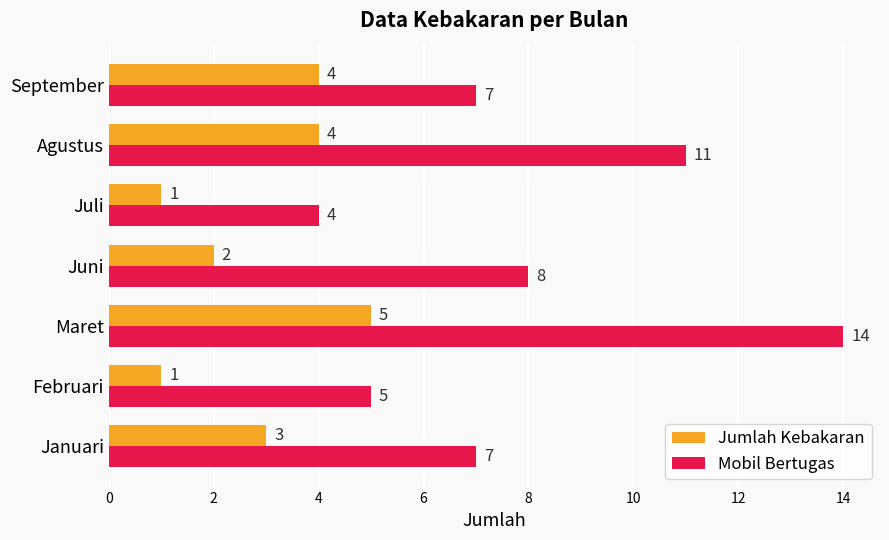

Which series has the largest range (max minus min)?

Mobil Bertugas